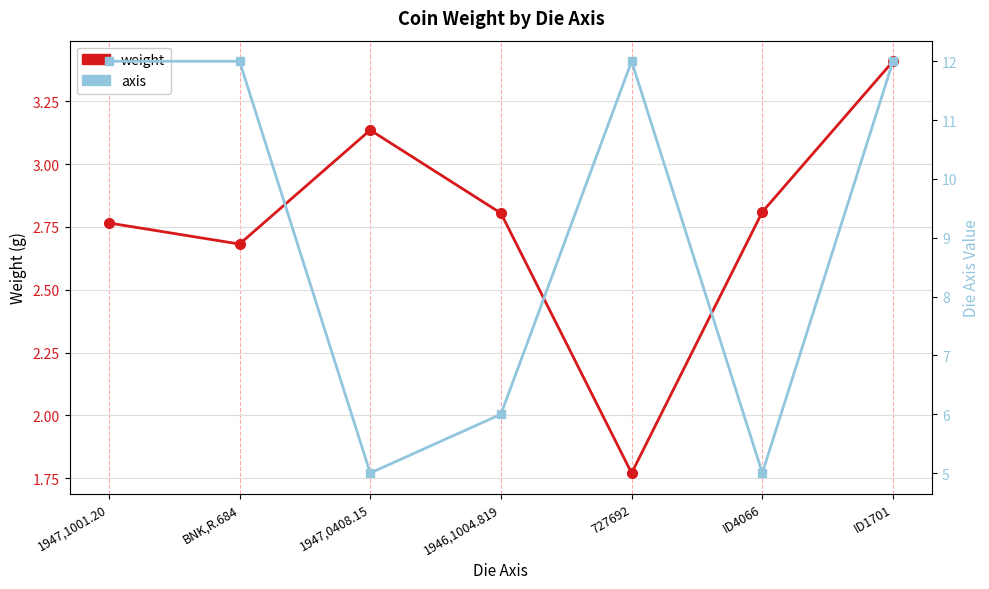

Between ID4066 and ID1701, which is larger?

ID1701